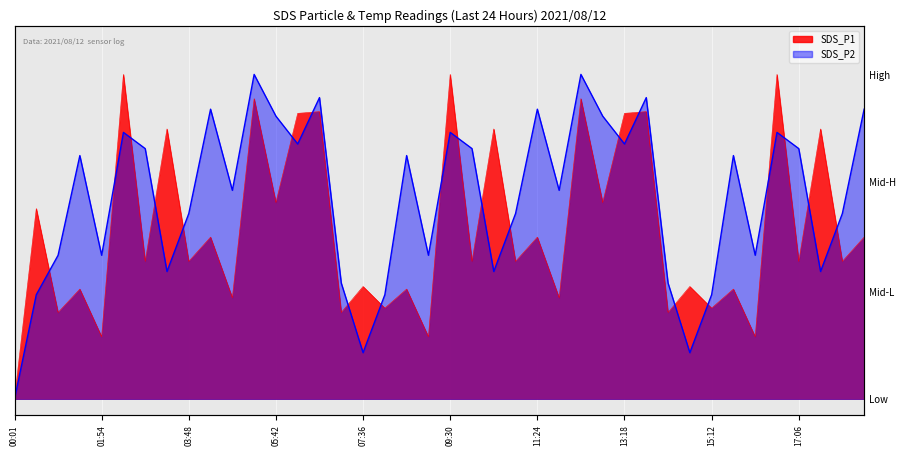

What is the difference between the SDS_P1 values at 29 and 18?

0.5